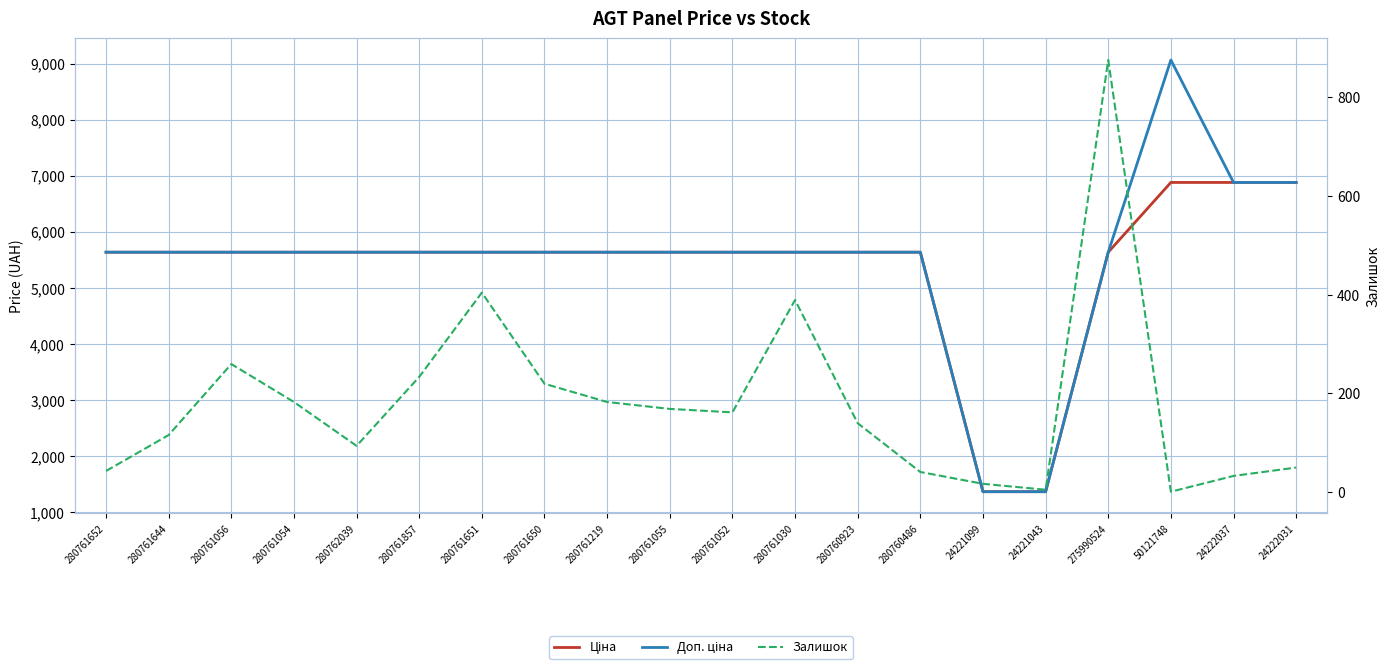

What is the average value of the Залишок series?

180.2